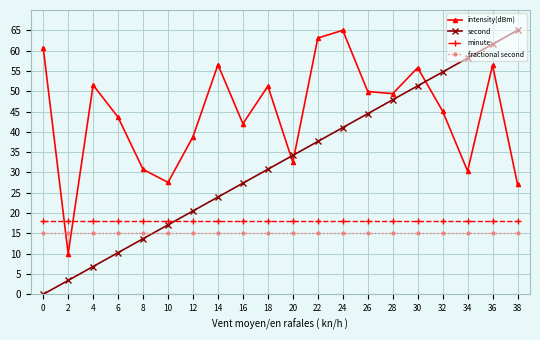

How many series are shown in this chart?

4